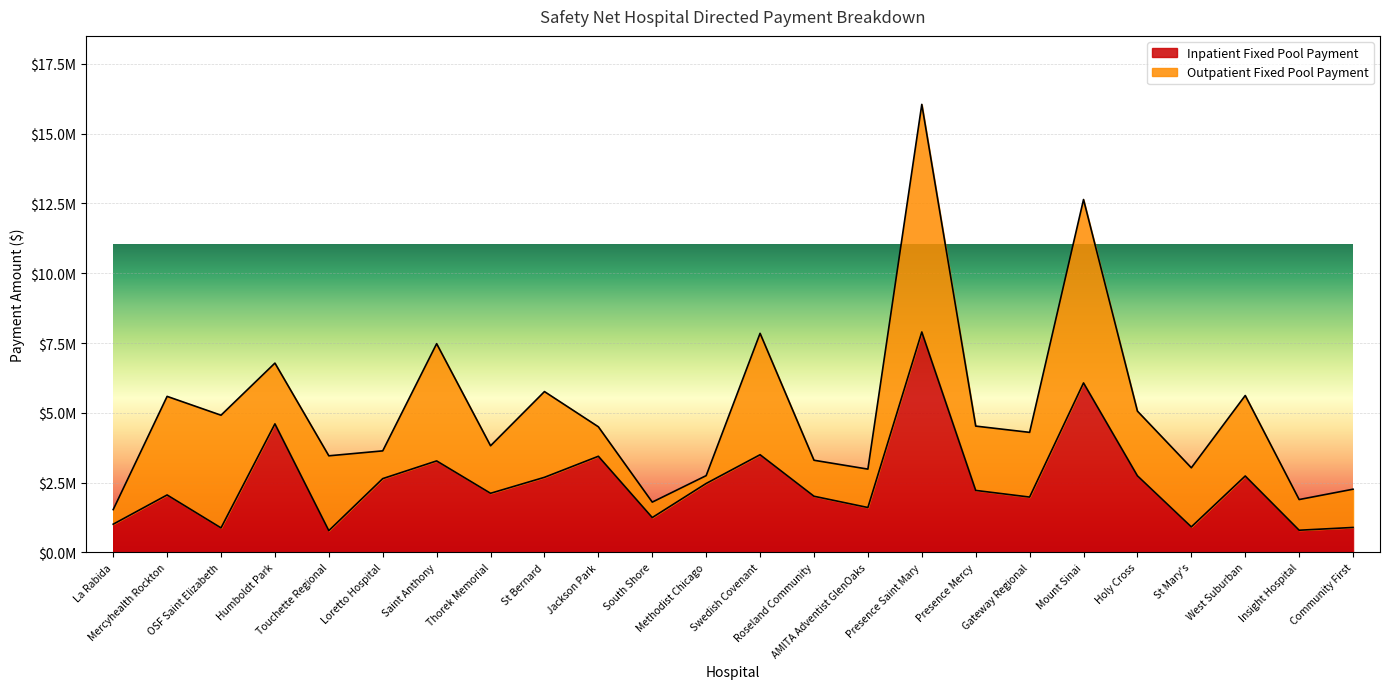

Is it true that the value at La Rabida is 1010200.6?

True